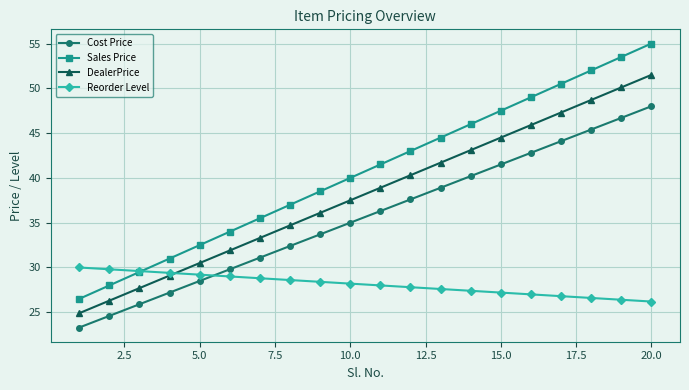

True or false: Cost Price and DealerPrice intersect in this chart.

False